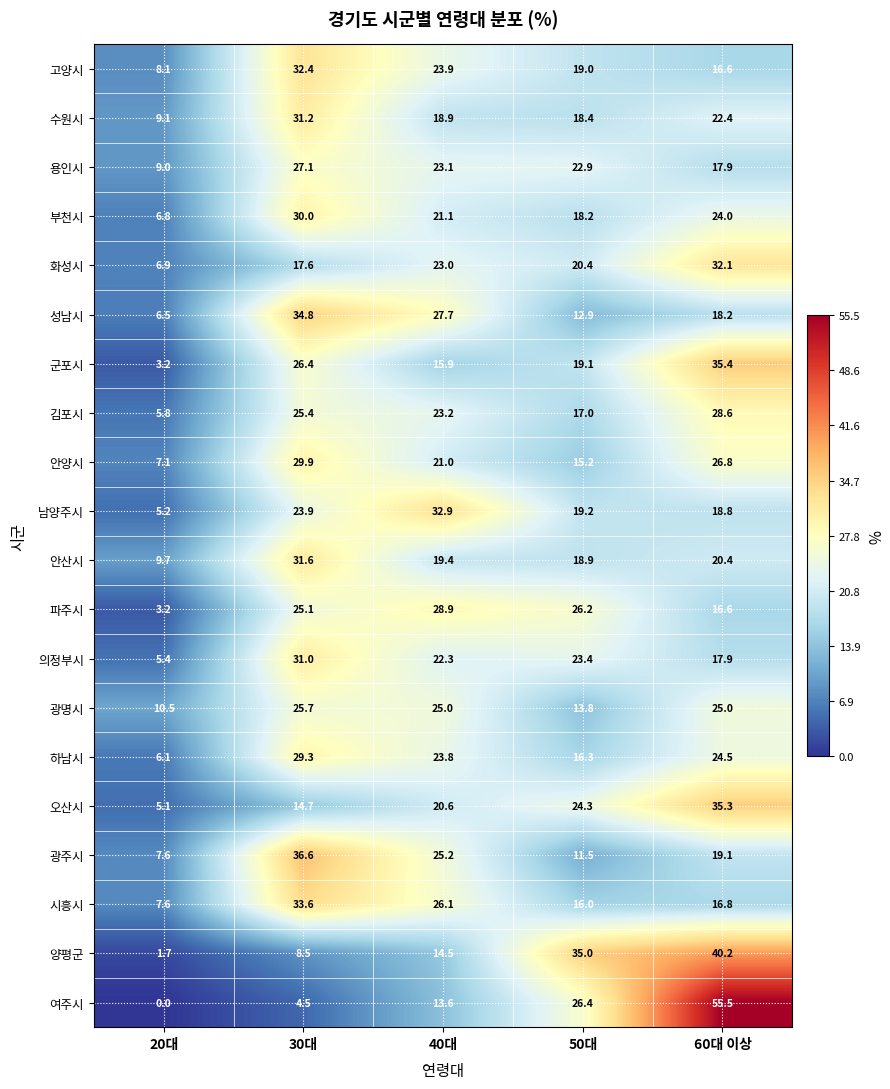

What is the difference between the highest and lowest values at 30대?

32.1